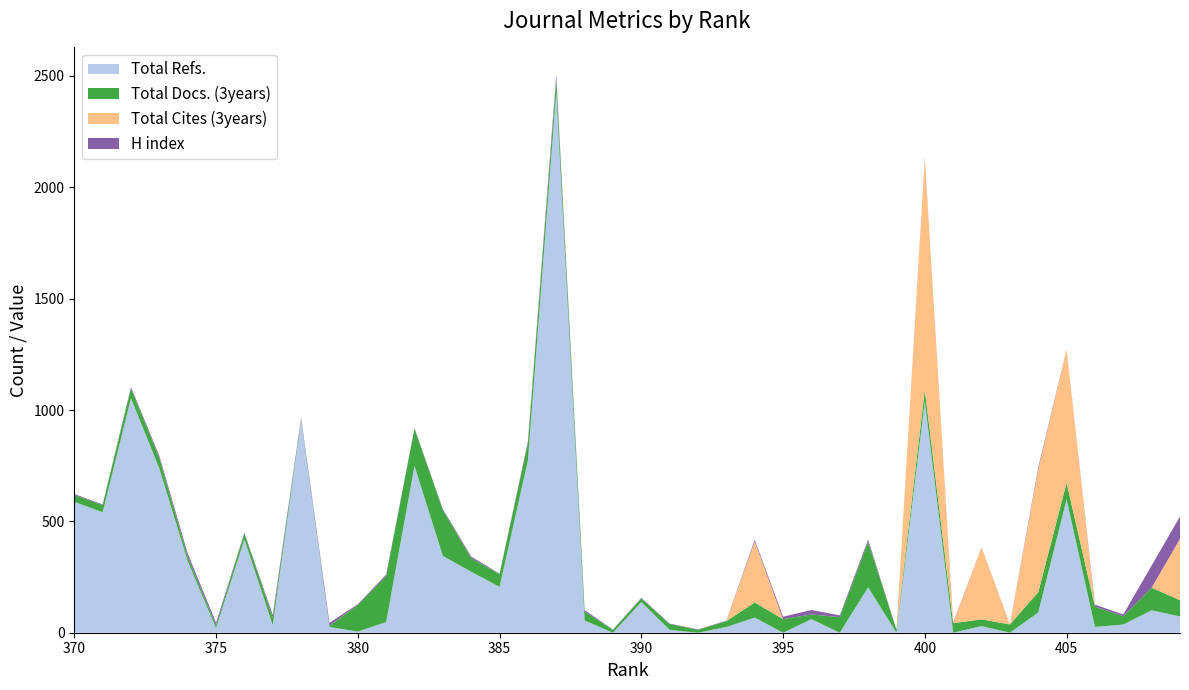

Reading left to right, list all the values displayed in this chart.

Total Refs.: 588	541	1053	738	322	20	420	34	954	26	5	48	749	345	274	206	774	2426	55	0	138	13	0	26	68	0	61	0	204	0	1039	0	30	0	91	599	26	37	101	73
Total Docs. (3years): 31	32	44	47	20	13	26	34	4	5	120	206	167	206	61	57	76	55	40	13	16	26	13	26	68	61	21	70	204	13	51	43	30	37	91	74	91	37	101	73
Total Cites (3years): 0	0	0	0	0	0	0	0	0	0	0	0	0	0	0	0	0	0	0	0	0	0	0	0	274	0	0	0	0	0	1039	0	323	0	551	599	0	0	0	276
H index: 4	3	6	9	14	12	3	12	7	13	3	7	3	4	7	2	9	22	7	1	3	2	2	2	7	11	20	8	10	1	5	3	1	1	9	1	9	8	100	100